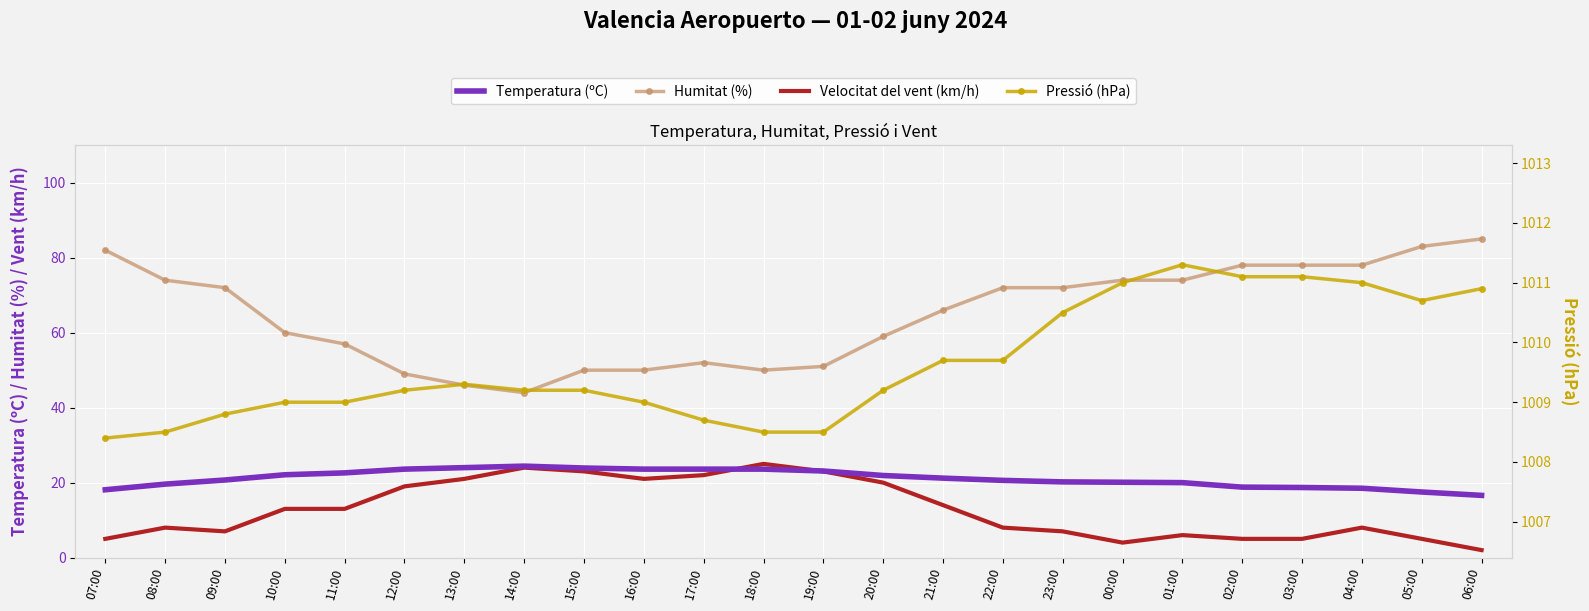

True or false: Temperatura (ºC) has a value of 7.0 at 09:00.

False